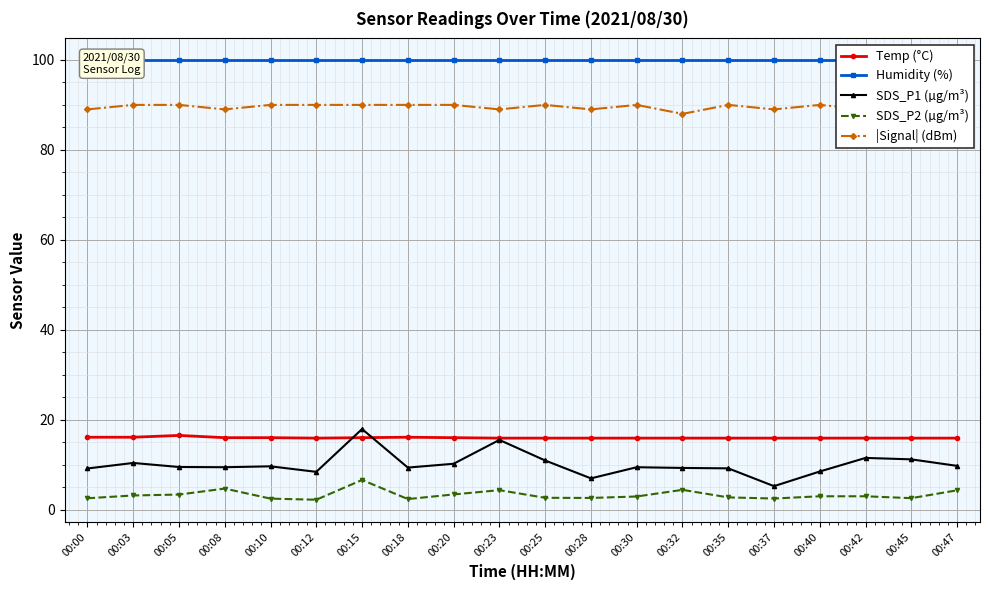

How many lines are shown in the chart?

5